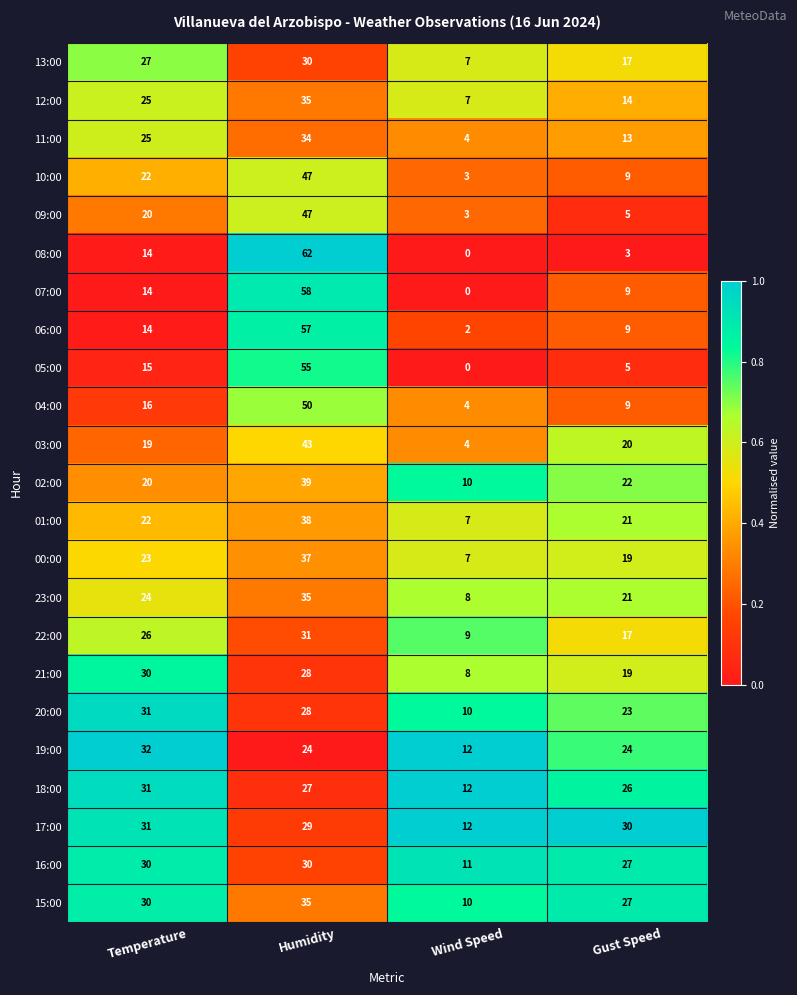

The 23:00 series shows 35 at Humidity. True or false?

True